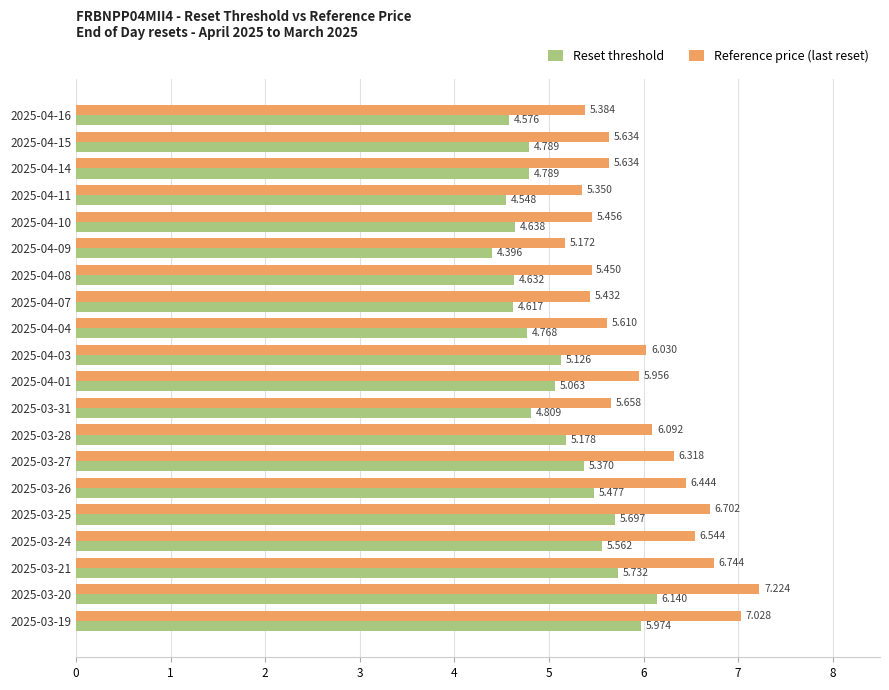

At 2025-04-09, list the series in order from smallest to largest.

Reset threshold, Reference price (last reset)